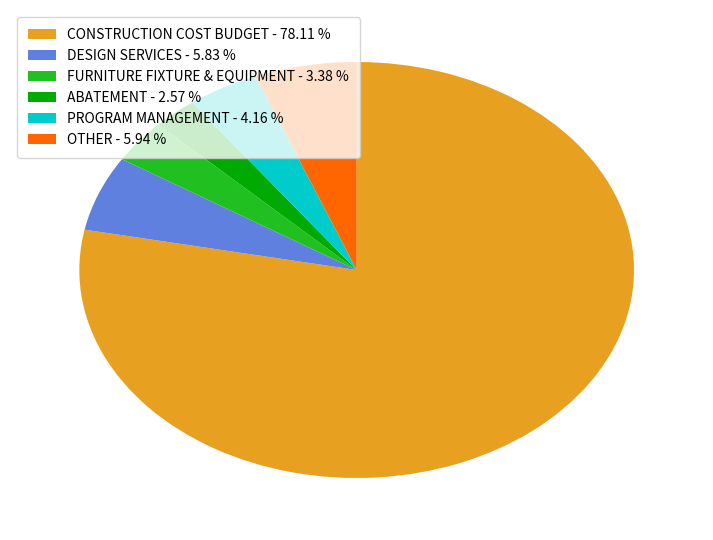

Which category has the biggest portion of the pie?

CONSTRUCTION COST BUDGET - 78.11 %